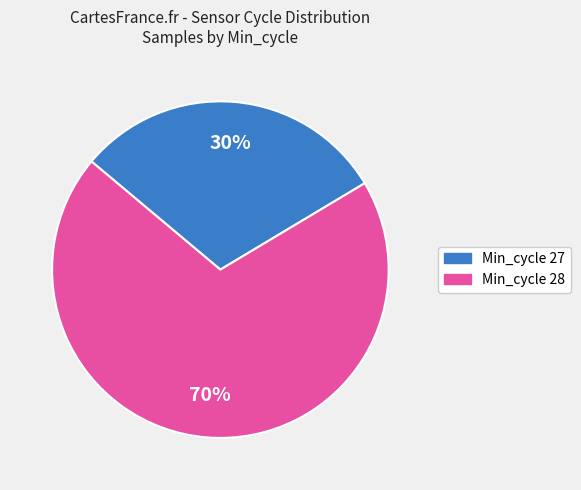

To the nearest percent, what is the average slice percentage?

50%